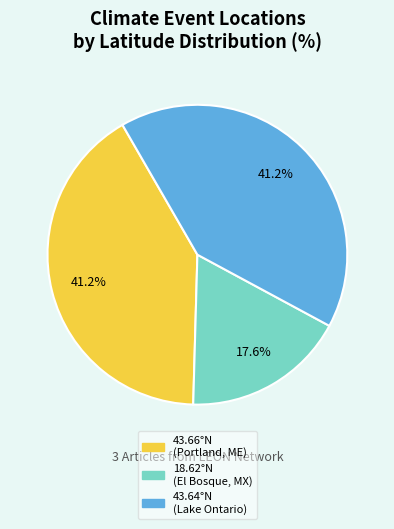

How many slices are in this pie chart?

3